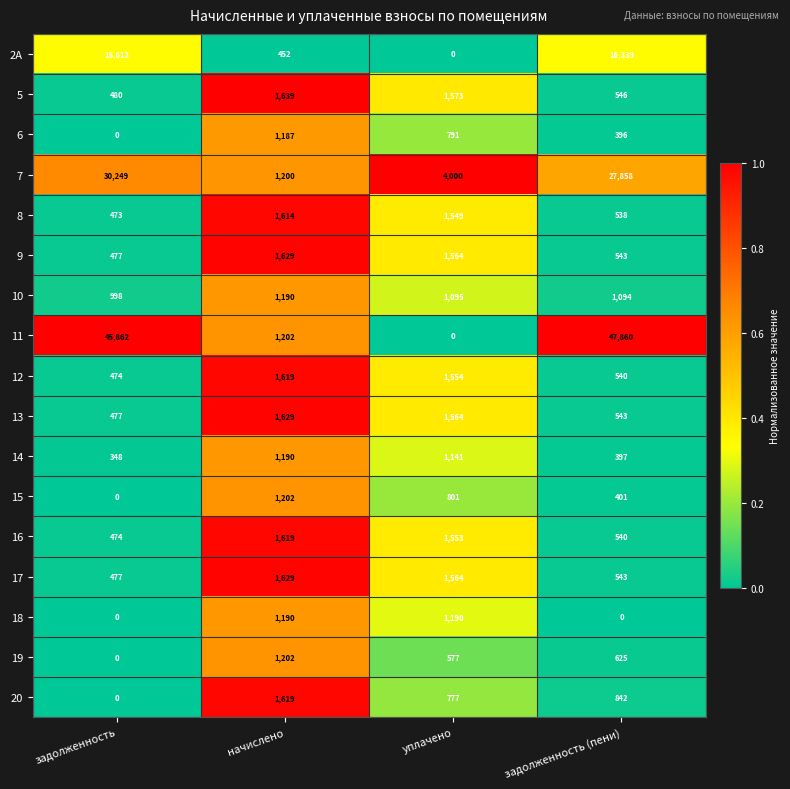

What is the sum of all 20 values?

3238